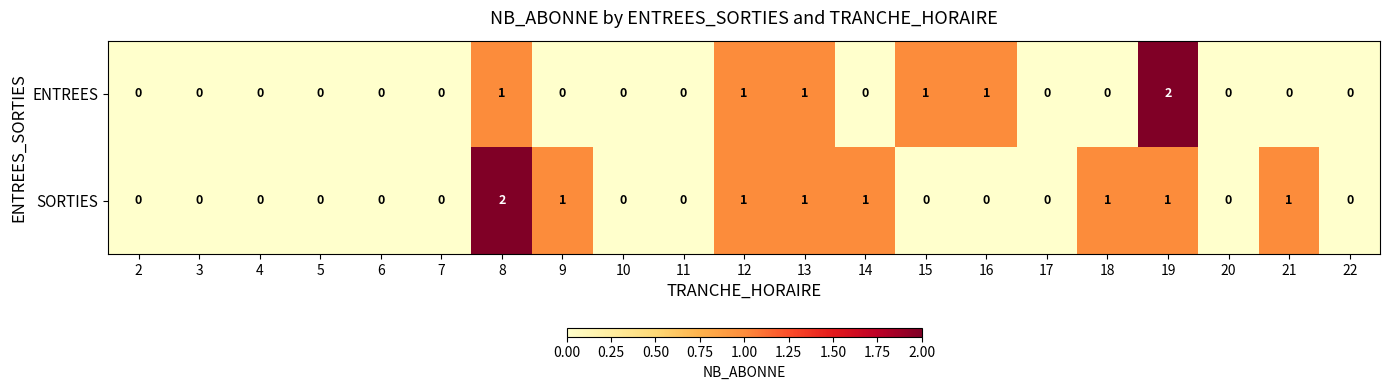

How many SORTIES values are between 0 and 1?

20